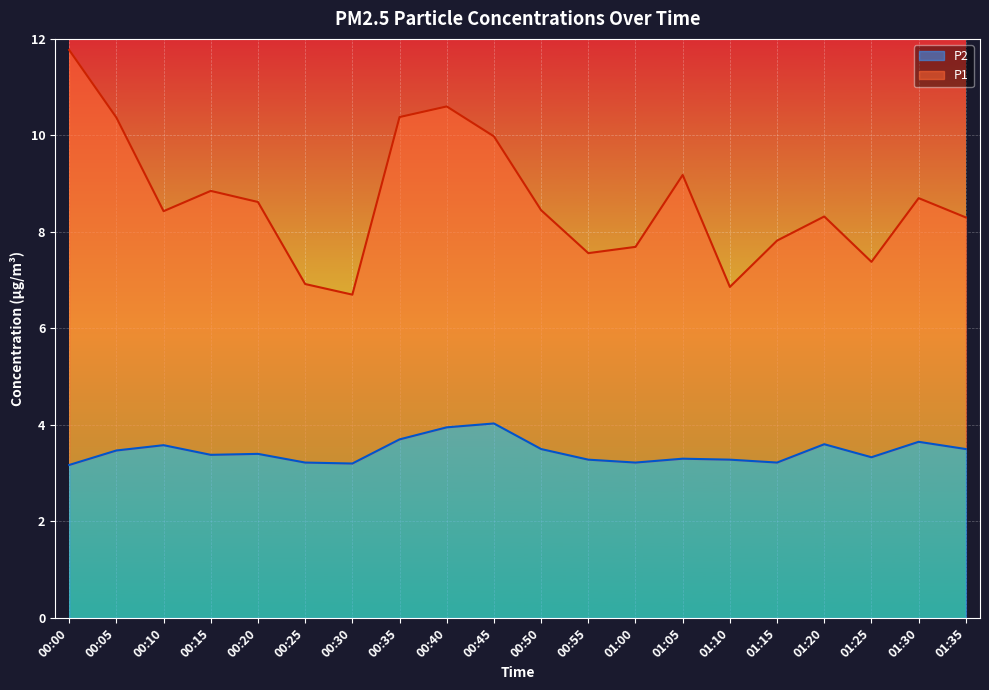

What is the total value across all series at 00:30?

6.7